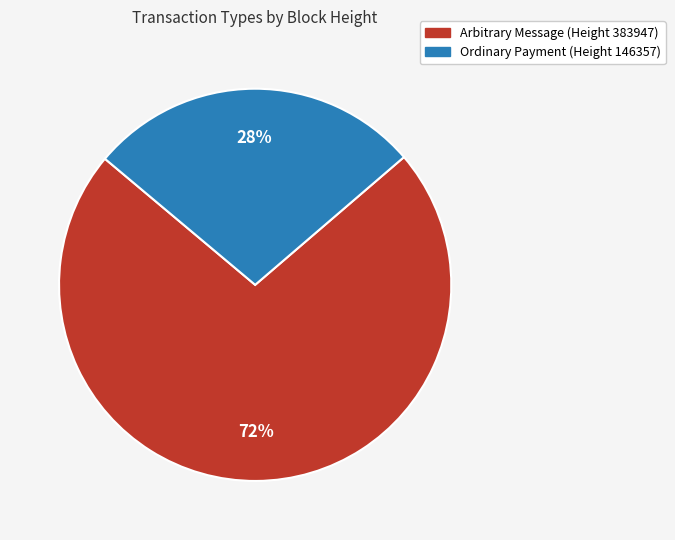

What percentage is the Ordinary Payment (Height 146357) slice, to the nearest percent?

28%